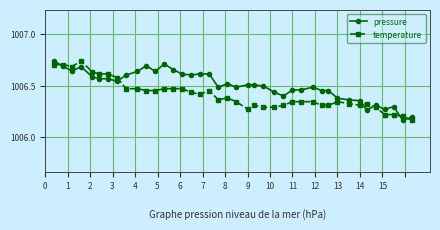

Which series has the largest total across all categories?

pressure